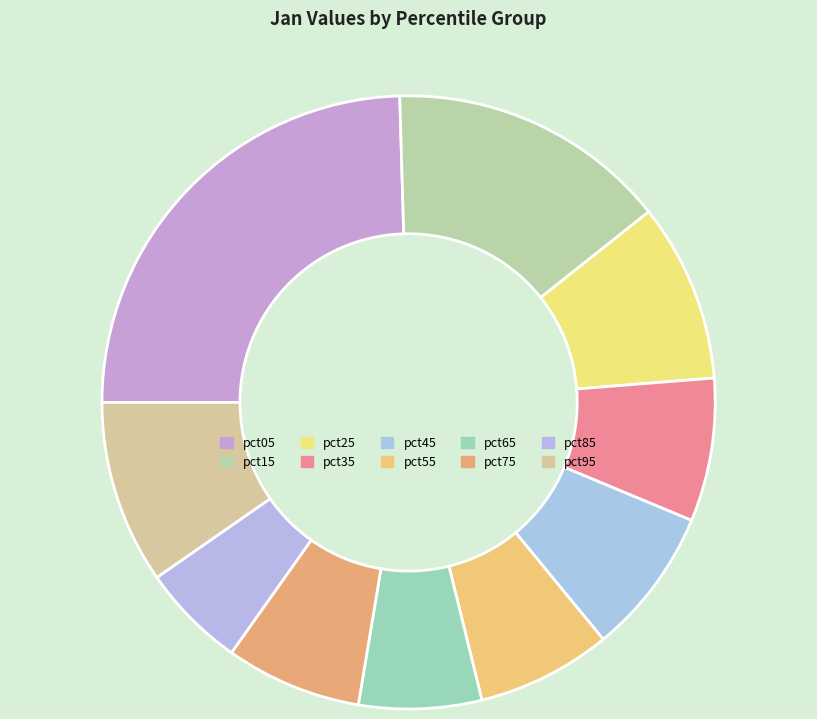

To the nearest percent, what percentage of the pie is pct35?

8%